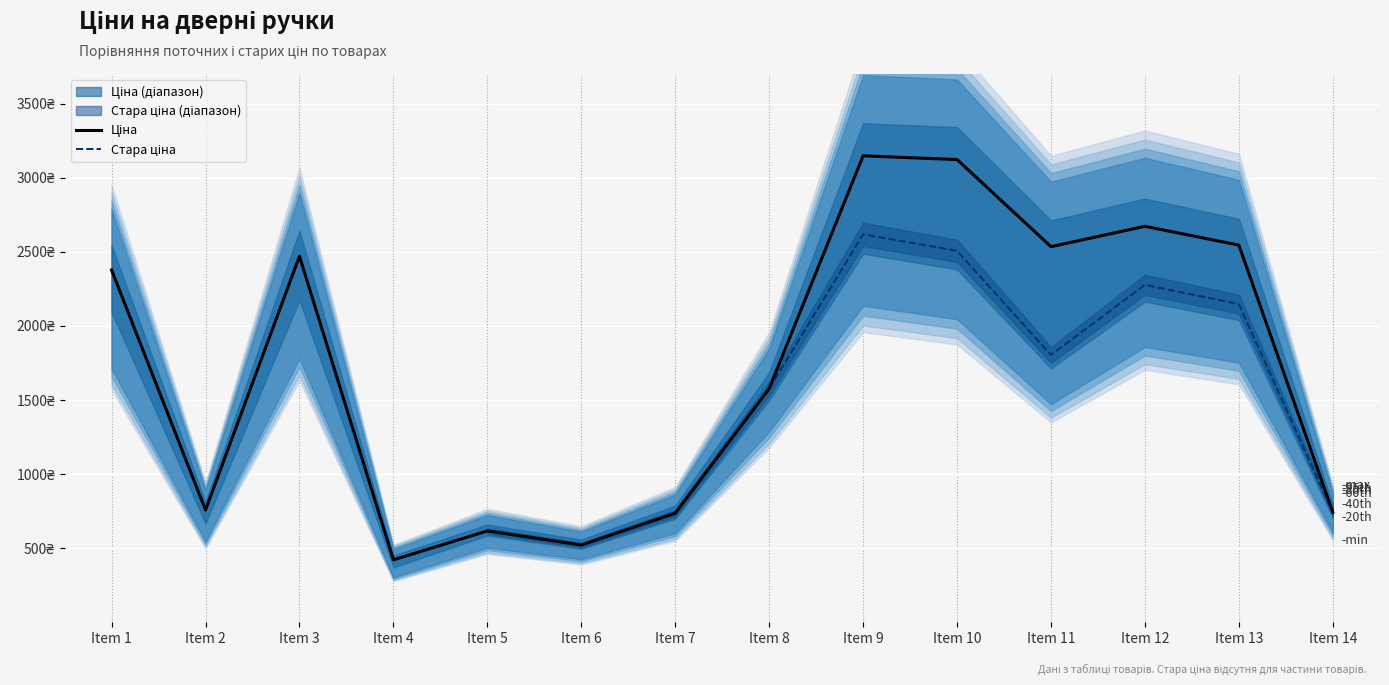

True or false: Ціна and Стара ціна cross at least once.

False